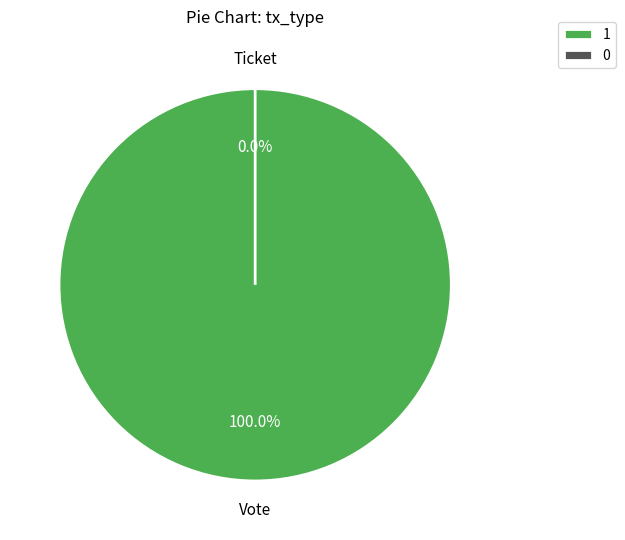

Is it true that Ticket is 1% of the pie?

False